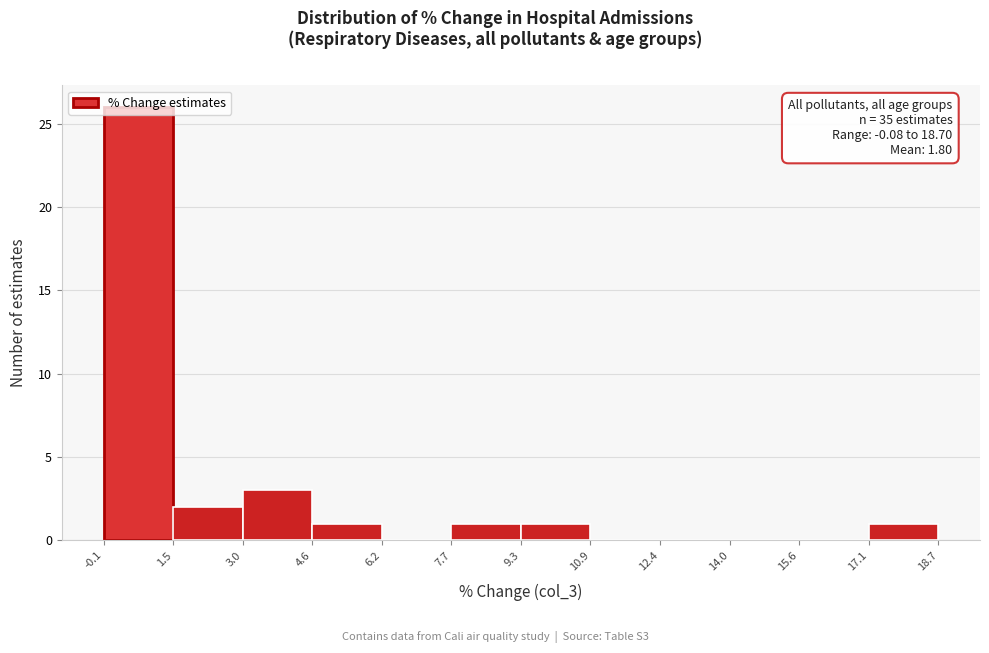

Over which range of the x-axis is the bar tallest?

-0.1 to 1.5